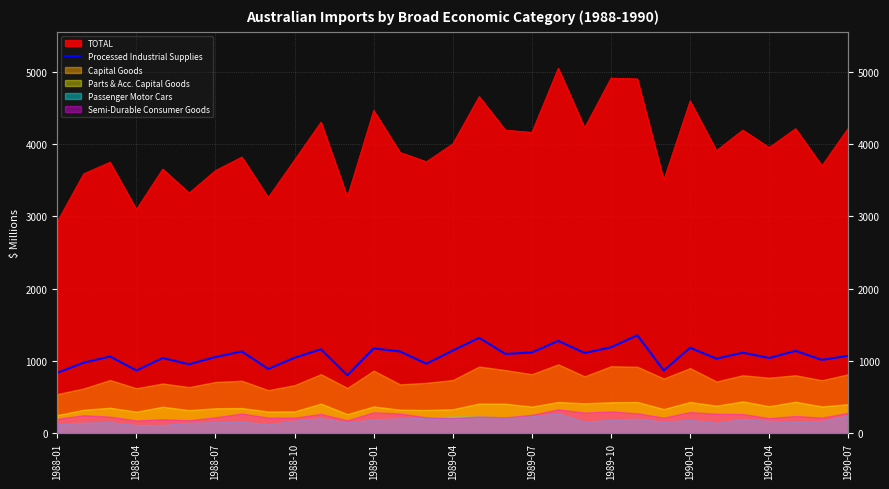

The chart shows a value of 1060 at 1988-07. True or false?

True